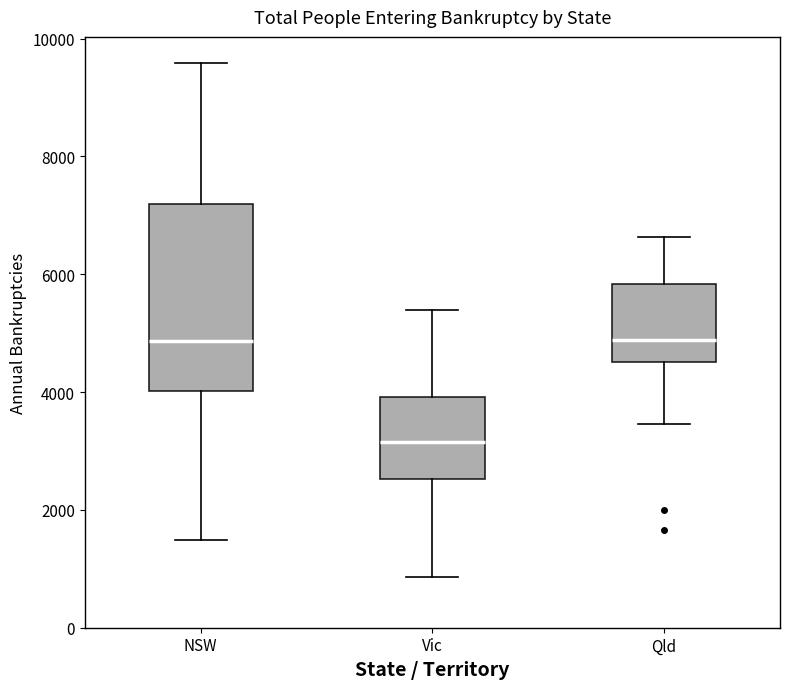

Comparing the boxes themselves (not the whiskers), which one is the tallest?

NSW